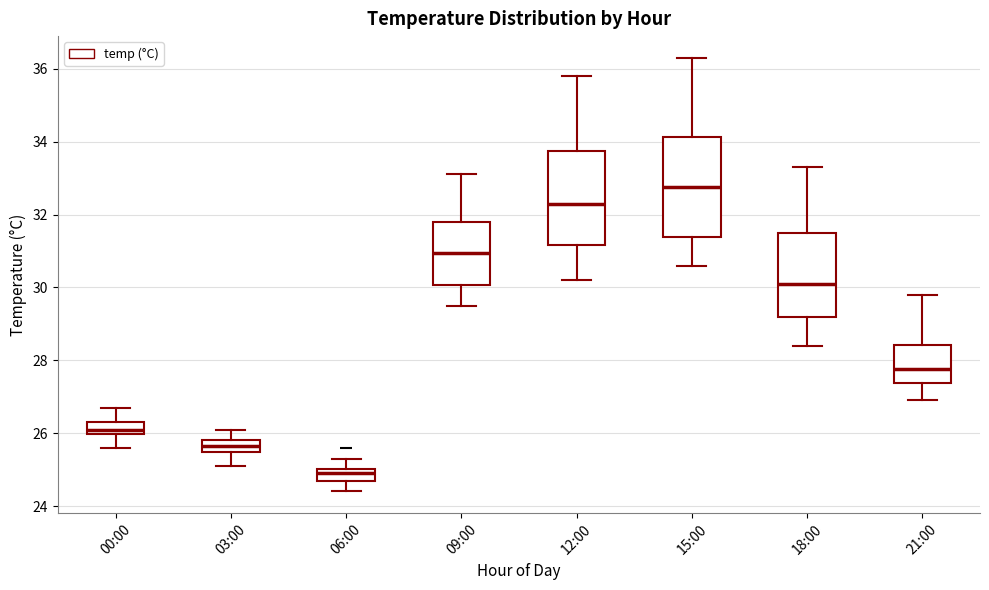

Reading left to right, read every box against the y-axis: the position of its median line, the range the box covers, and the ends of its whiskers. The values are not printed on the chart, so give them approximately, as read against the axis.

00:00: median 26.2, box 26.0 to 26.4, whiskers 25.6 to 26.8
03:00: median 25.6, box 25.4 to 25.8, whiskers 25.2 to 26.2
06:00: median 25.0 (inside the box), box 24.8 to 25.0, whiskers 24.4 to 25.4
09:00: median 31.0, box 30.0 to 31.8, whiskers 29.6 to 33.2
12:00: median 32.4, box 31.2 to 33.8, whiskers 30.2 to 35.8
15:00: median 32.8, box 31.4 to 34.2, whiskers 30.6 to 36.4
18:00: median 30.2, box 29.2 to 31.6, whiskers 28.4 to 33.4
21:00: median 27.8, box 27.4 to 28.4, whiskers 27.0 to 29.8